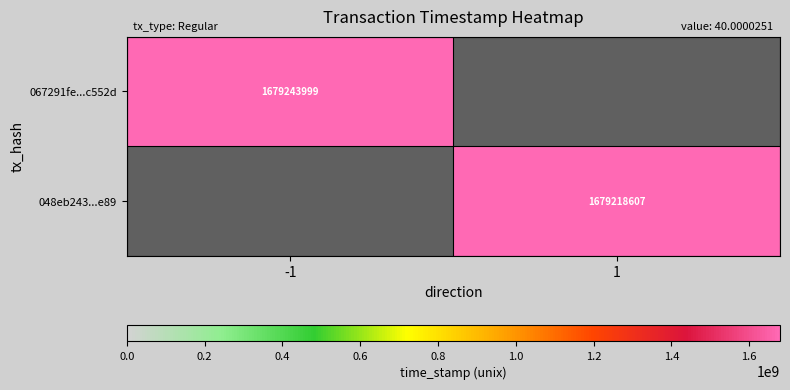

What is the minimum value shown in the chart?

1679218607.0